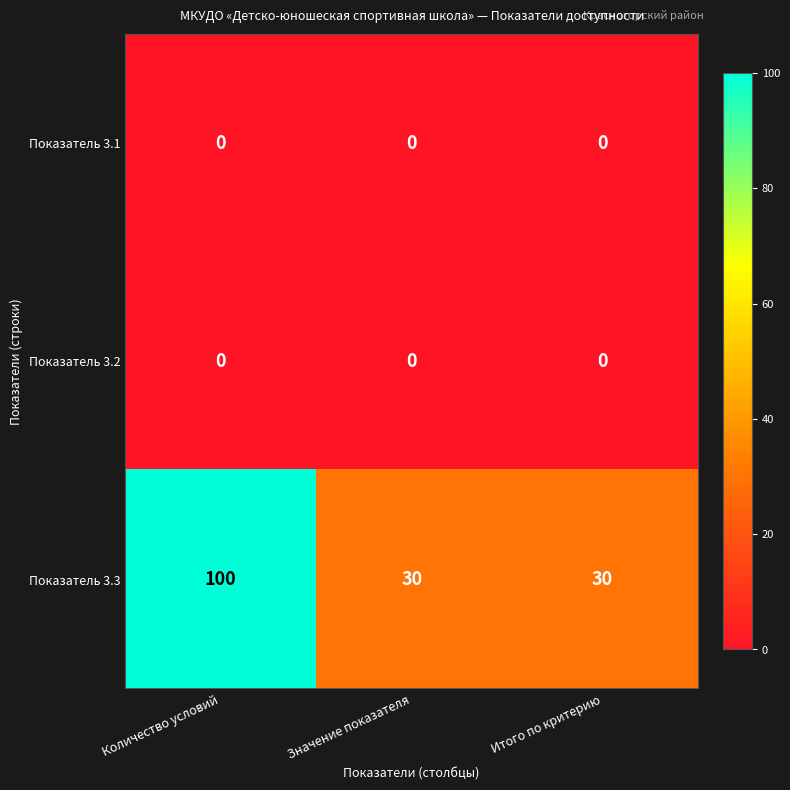

How many categories are shown in the chart?

3